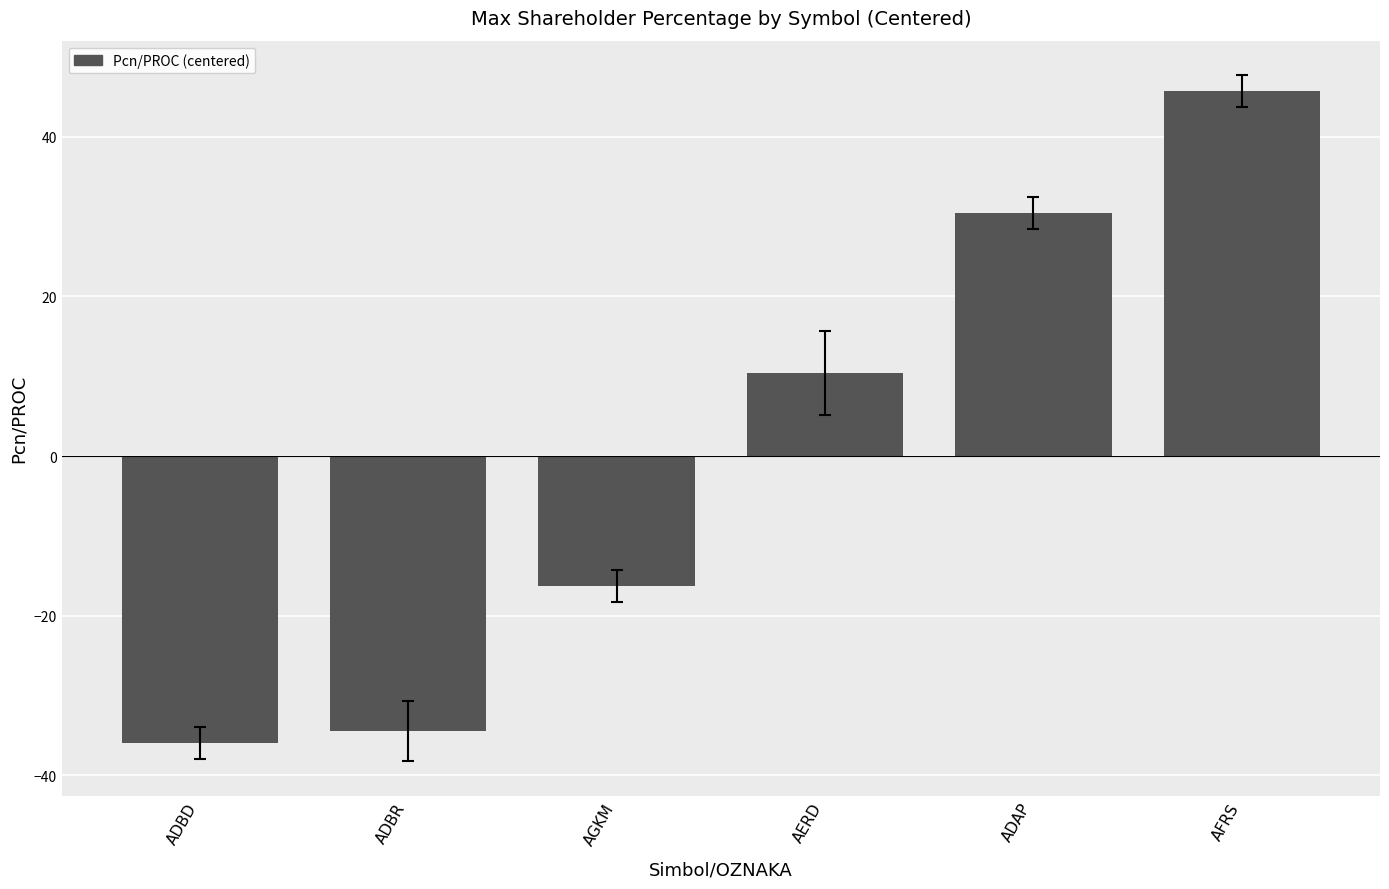

Count the number of categories in the chart.

6